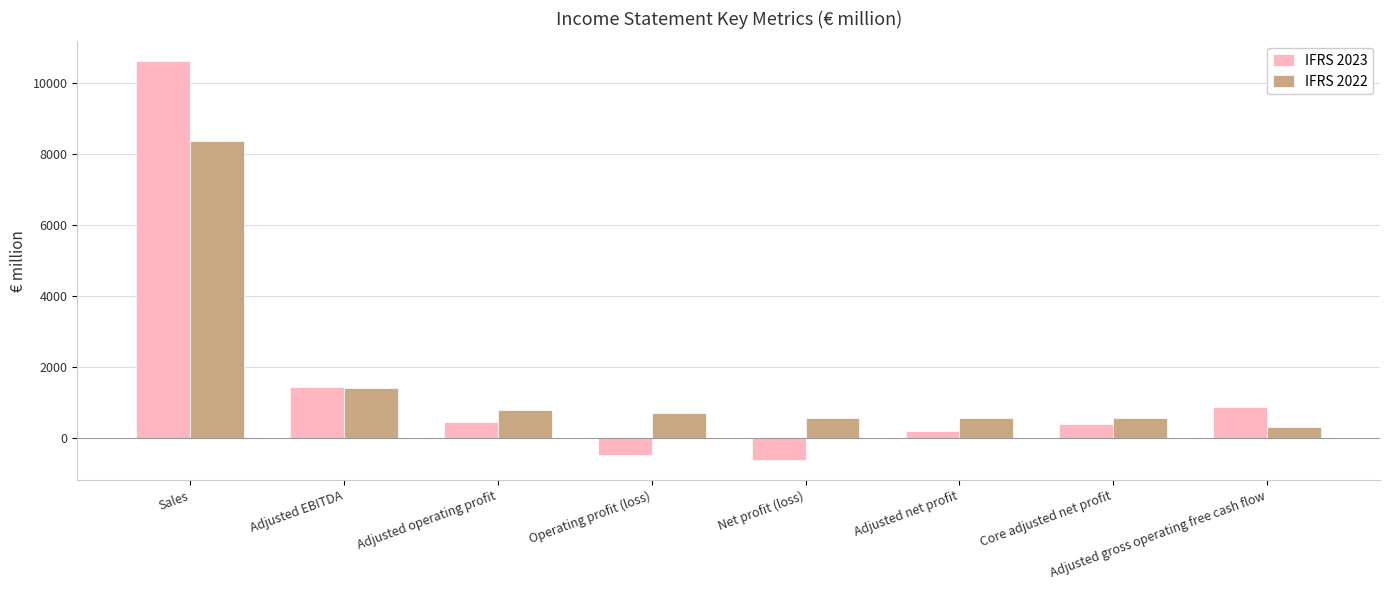

How many bars are there in each group?

2